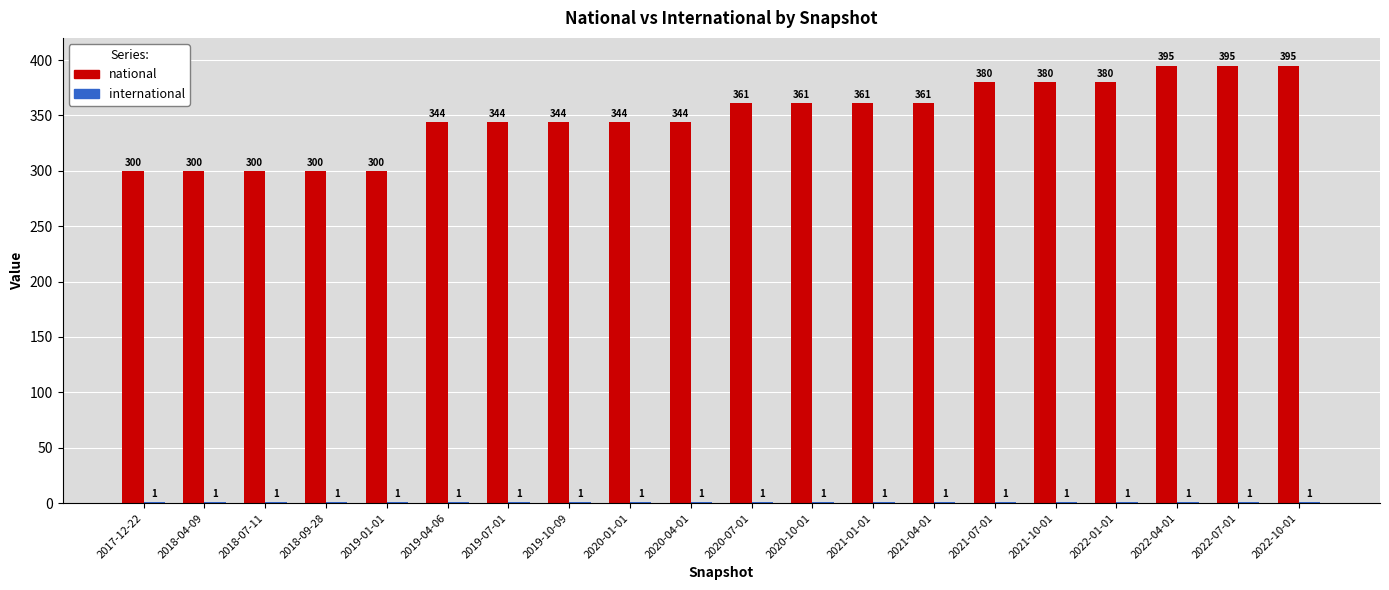

Is it true that national equals 89 at 2018-04-09?

False